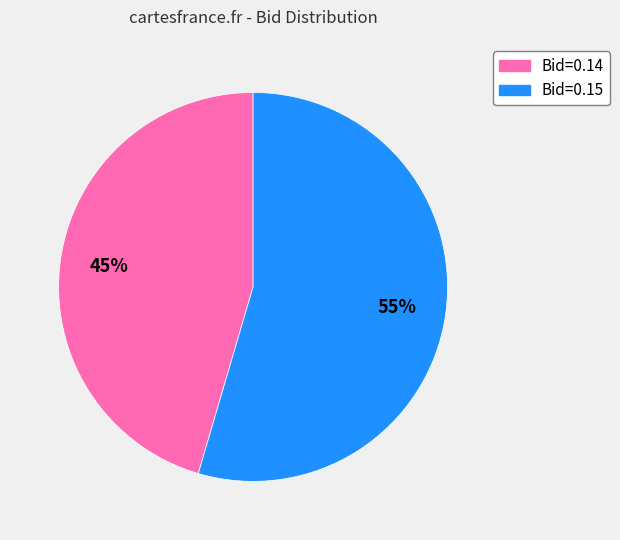

Does any single category account for the majority?

Yes